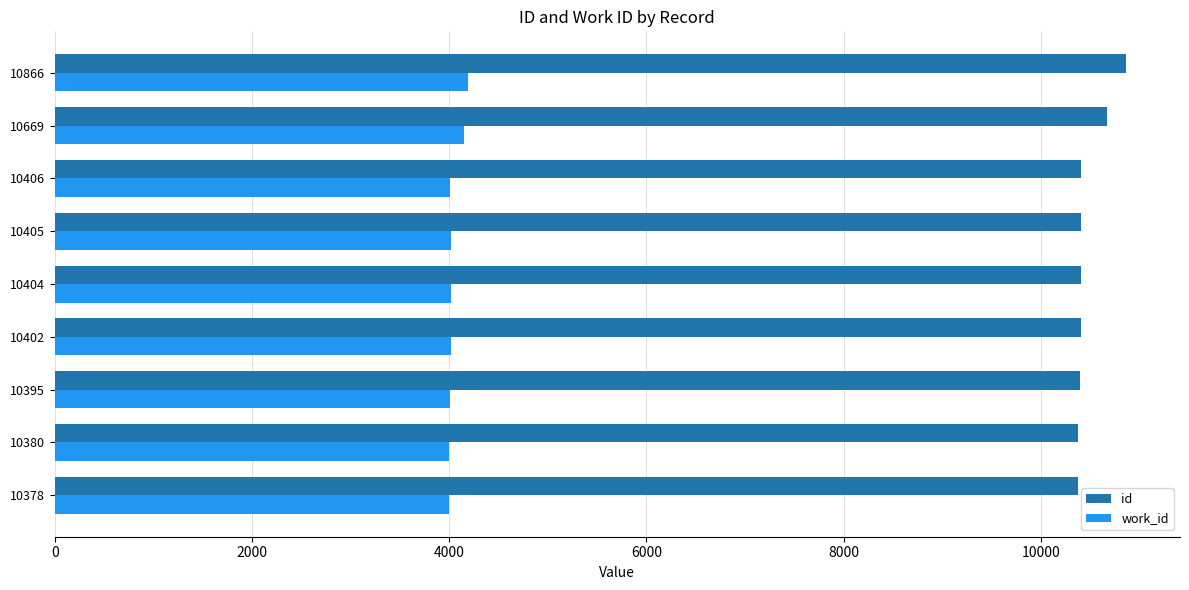

The id series shows 17222 at 10380. True or false?

False